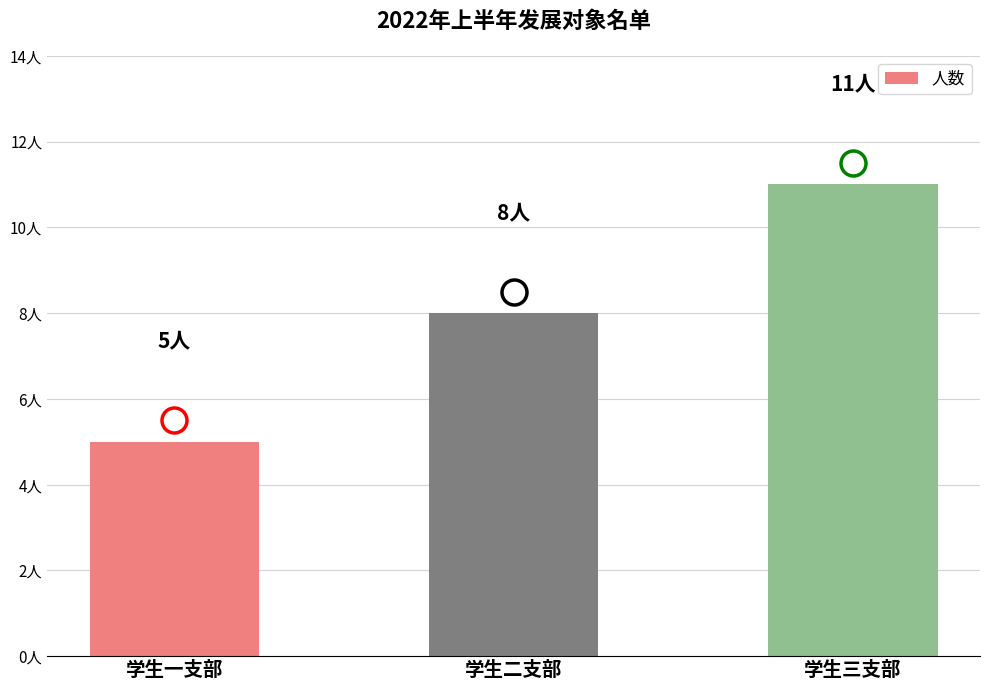

Read the value at 学生三支部.

11